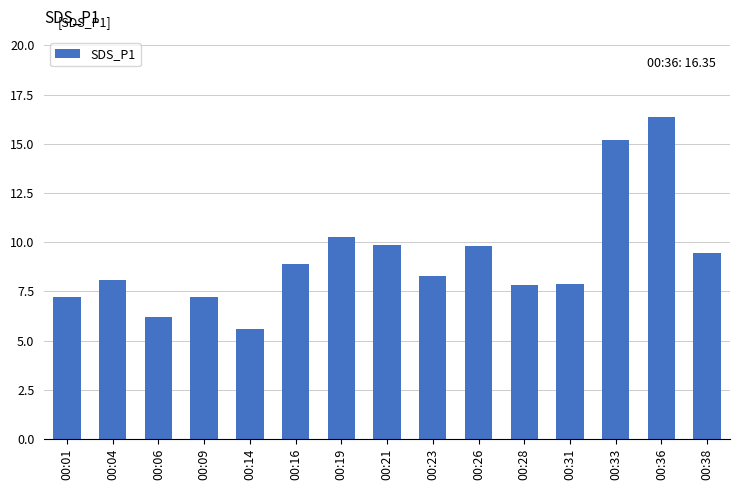

What is the smallest value displayed?

5.6